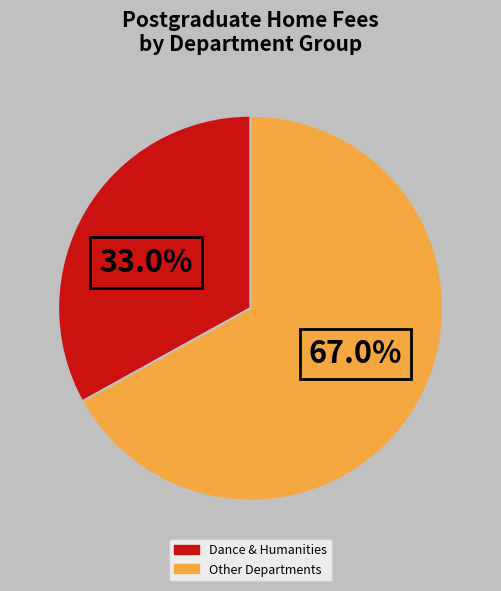

Does any single category account for the majority?

Yes